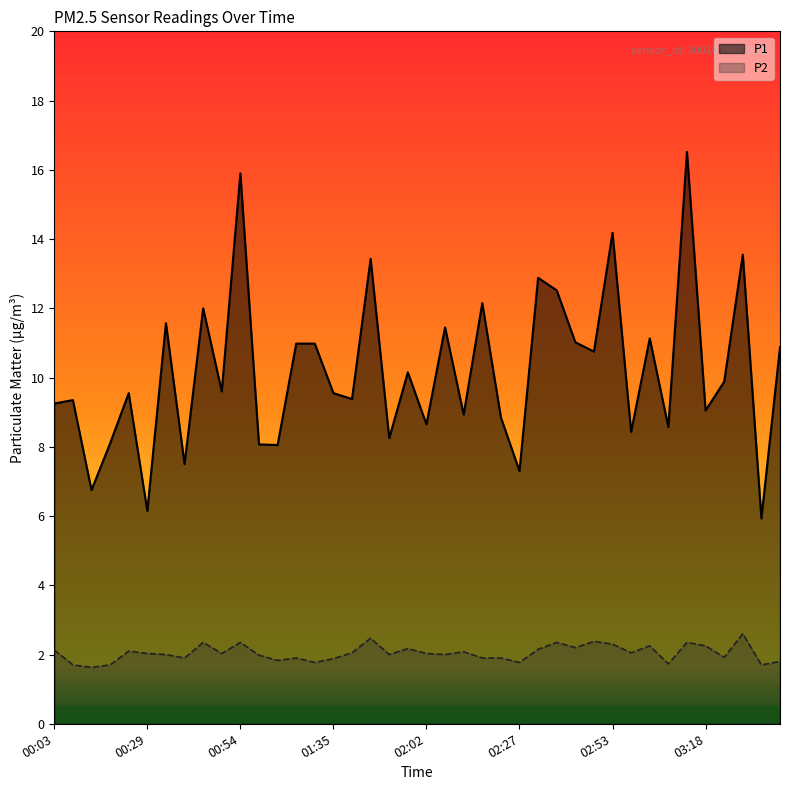

What is the value of the P2 point at the 40th from the left?

1.8